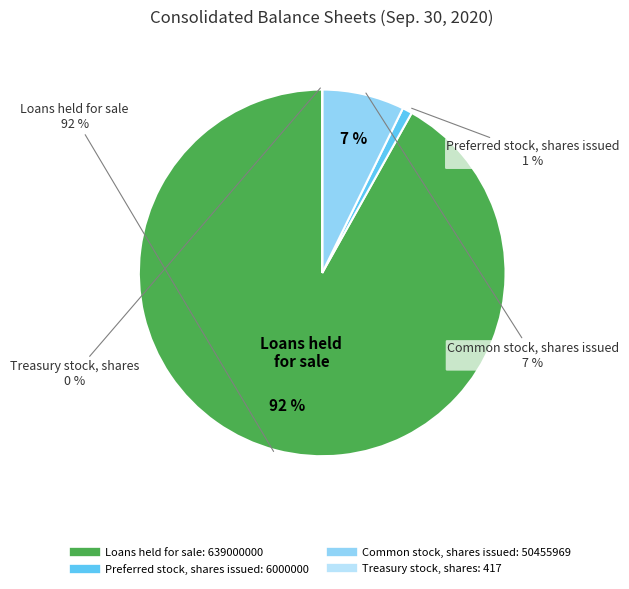

Is it true that Common stock, shares issued is 7% of the pie?

True